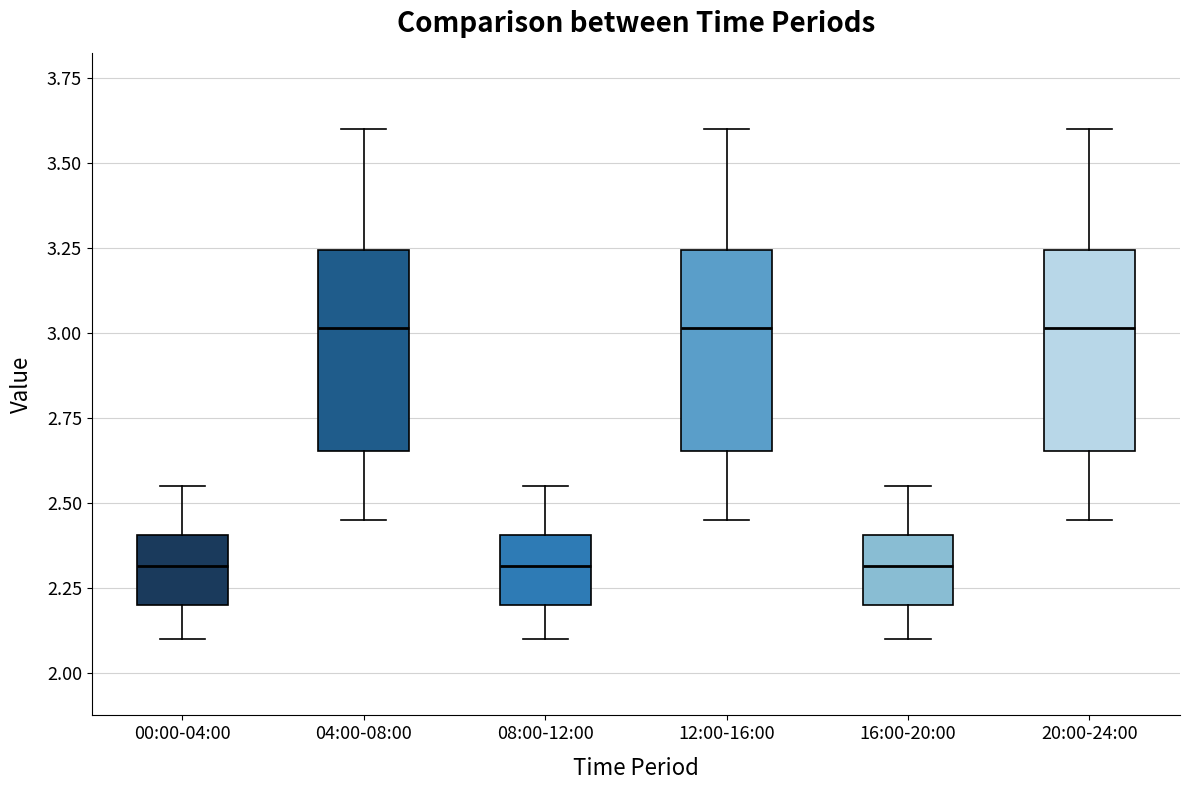

Reading left to right, read every box against the y-axis: the position of its median line, the range the box covers, and the ends of its whiskers. The values are not printed on the chart, so give them approximately, as read against the axis.

00:00-04:00: median 2.30, box 2.20 to 2.40, whiskers 2.10 to 2.55
04:00-08:00: median 3.00, box 2.65 to 3.25, whiskers 2.45 to 3.60
08:00-12:00: median 2.30, box 2.20 to 2.40, whiskers 2.10 to 2.55
12:00-16:00: median 3.00, box 2.65 to 3.25, whiskers 2.45 to 3.60
16:00-20:00: median 2.30, box 2.20 to 2.40, whiskers 2.10 to 2.55
20:00-24:00: median 3.00, box 2.65 to 3.25, whiskers 2.45 to 3.60